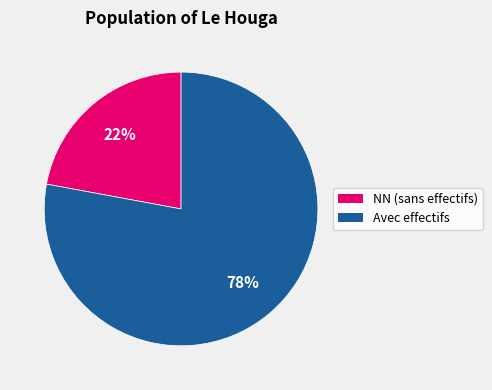

Is there a majority slice in this chart?

Yes